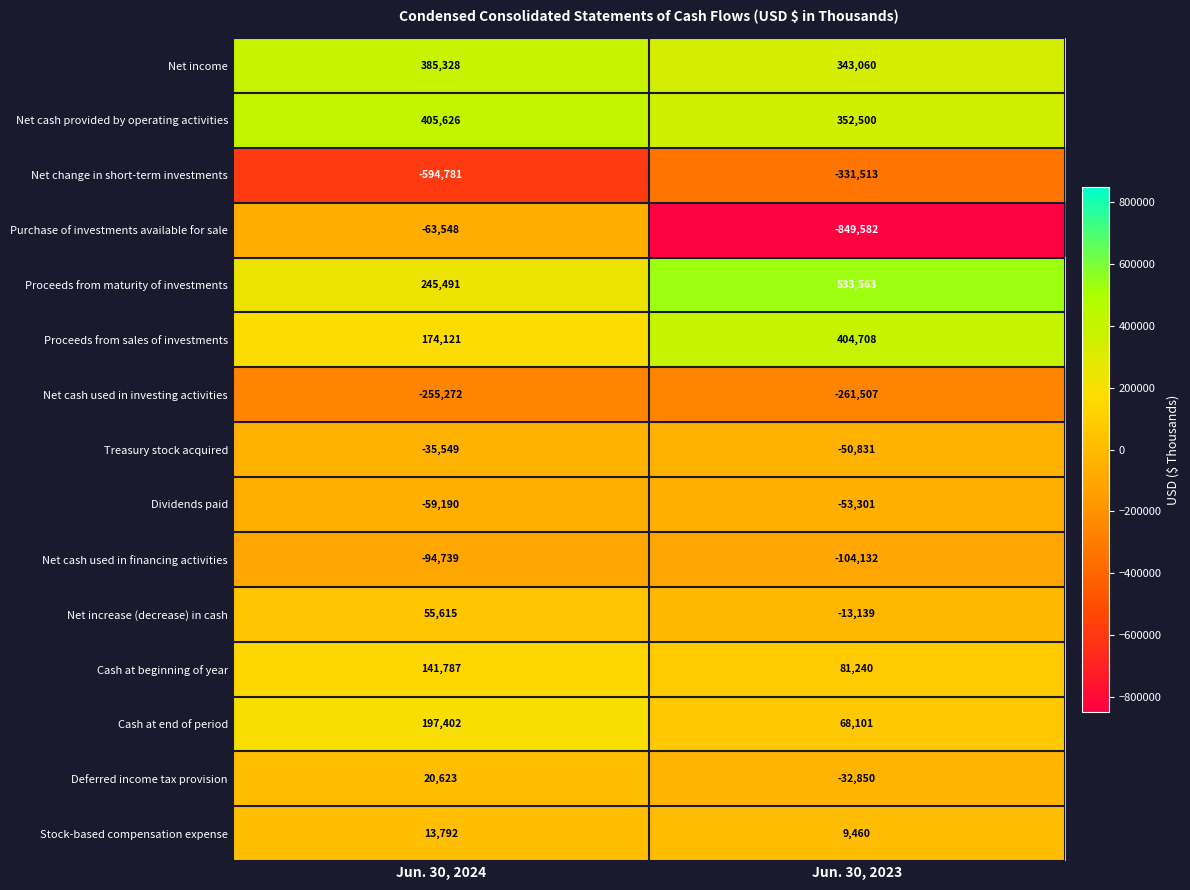

Which series has the largest range (max minus min)?

Purchase of investments available for sale